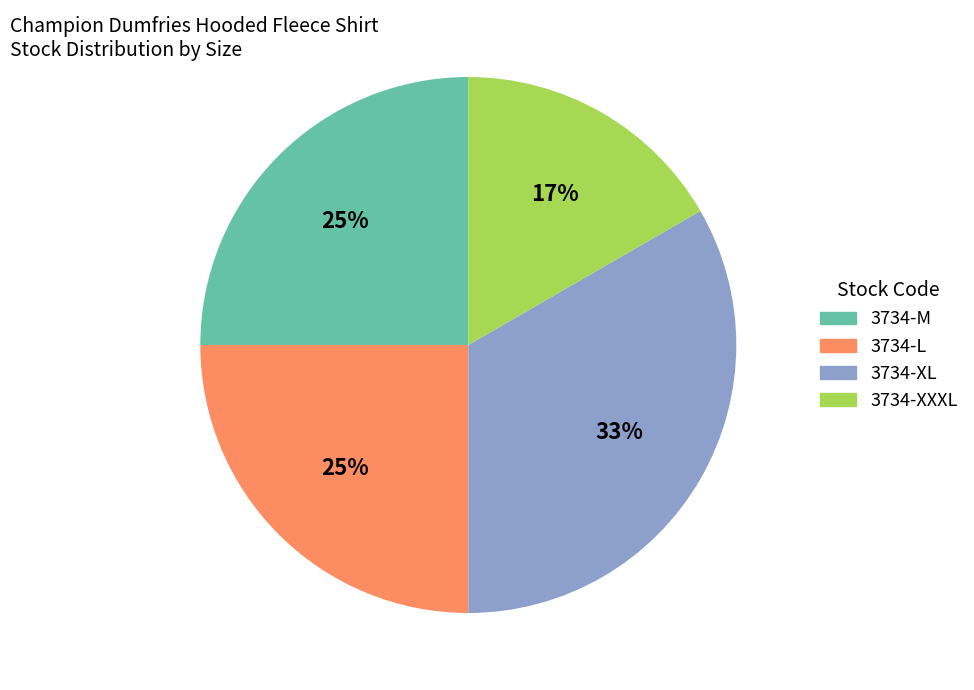

Is there a majority slice in this chart?

No